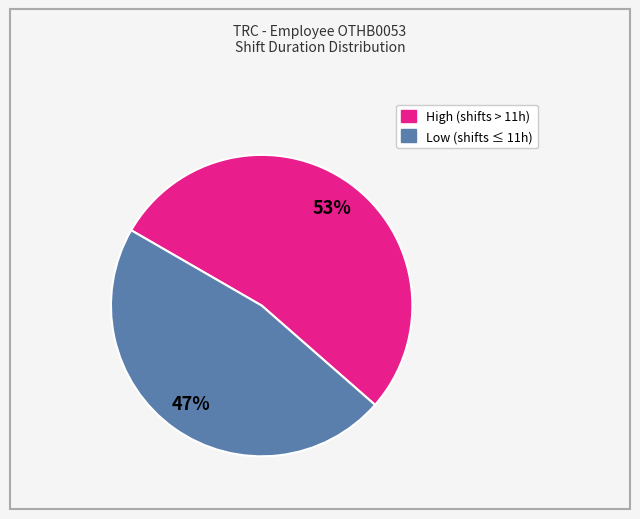

To the nearest percent, what is the difference between the largest and smallest slice percentages?

6%